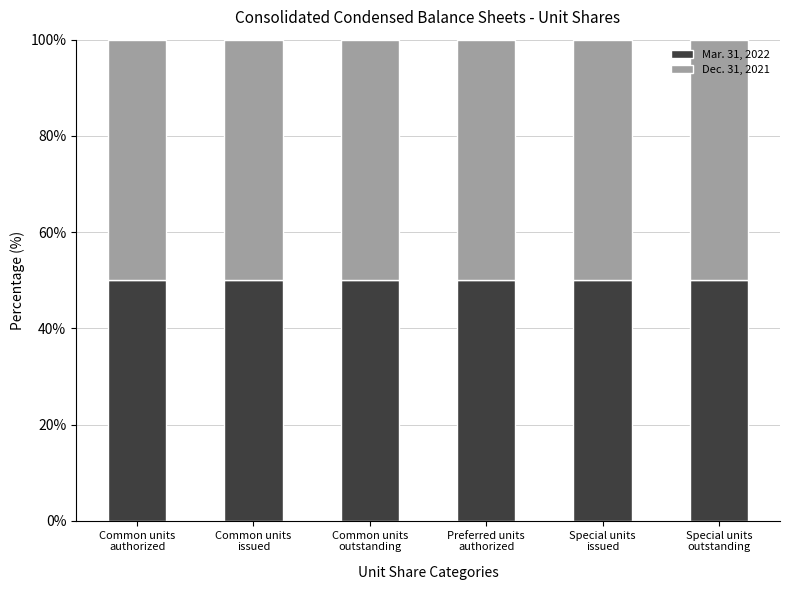

How many bars are there in total?

6